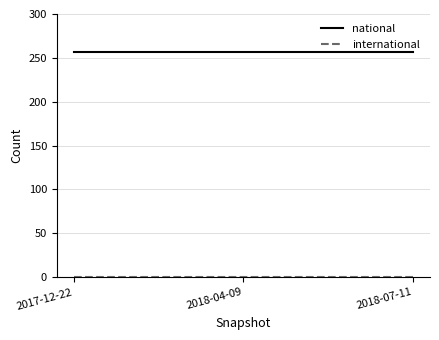

How many distinct data groups are displayed?

2